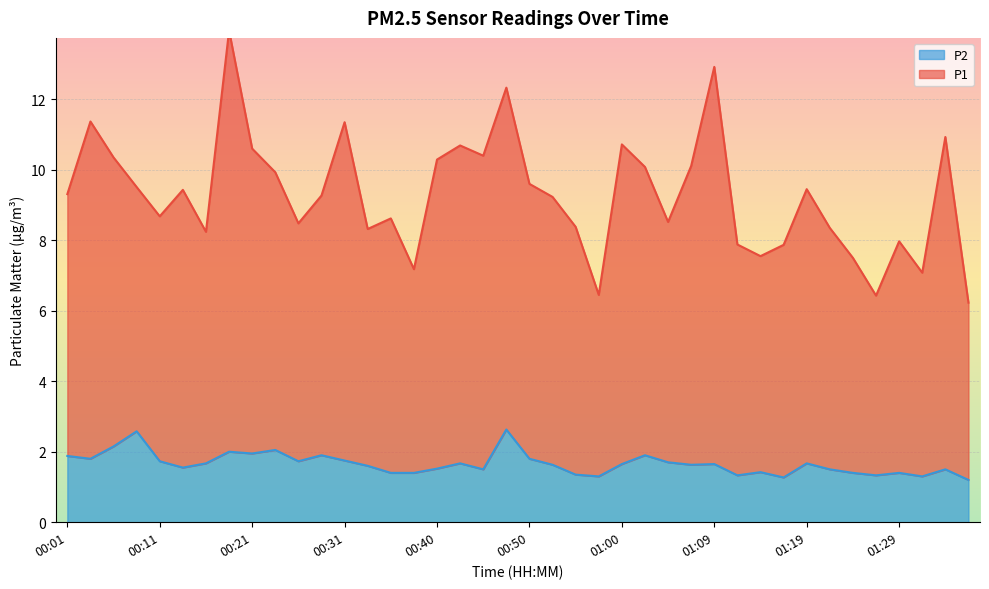

What is the total value across all series at 00:38?

8.6